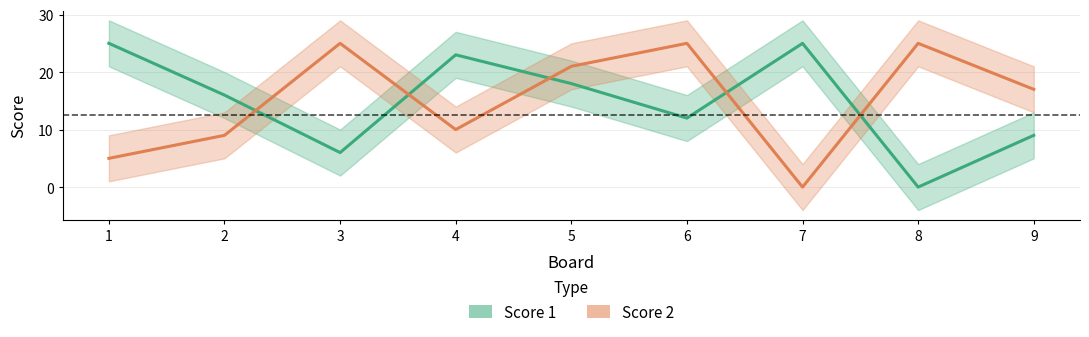

At which label does Score 2 reach its minimum?

7